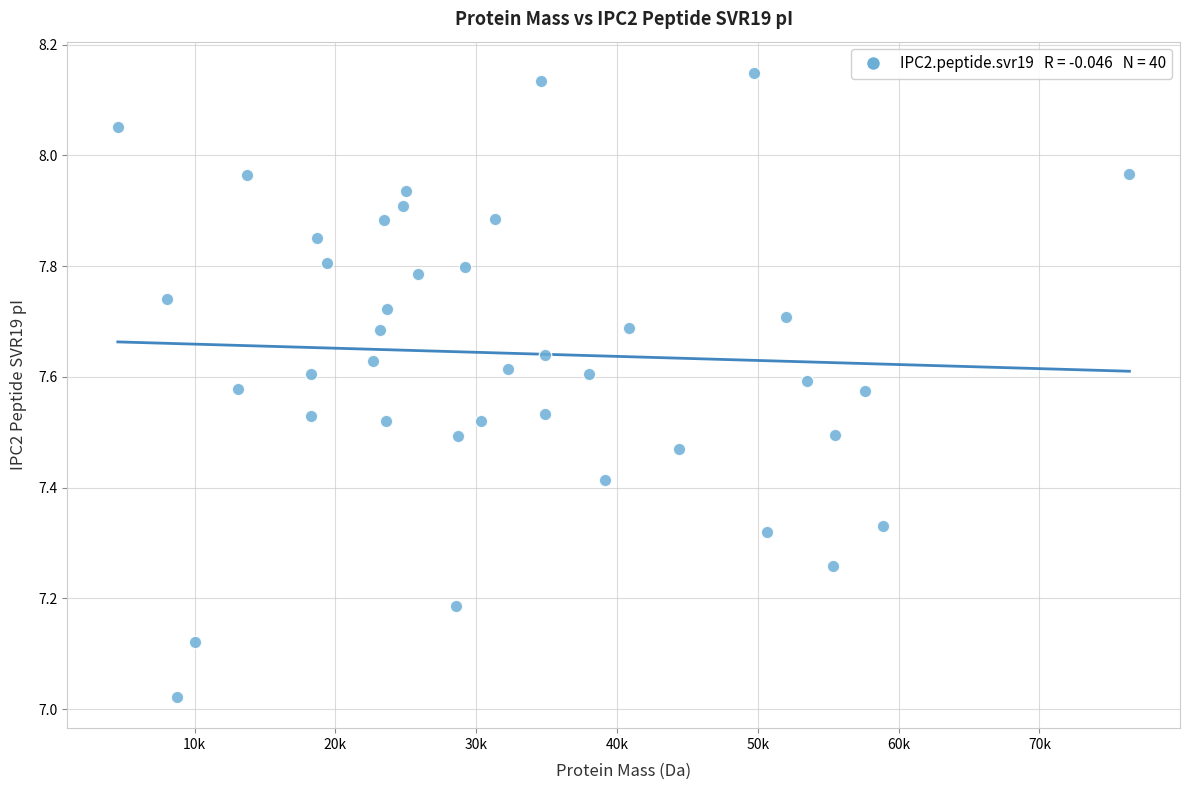

What is the range of Y values (max minus min)?

1.1